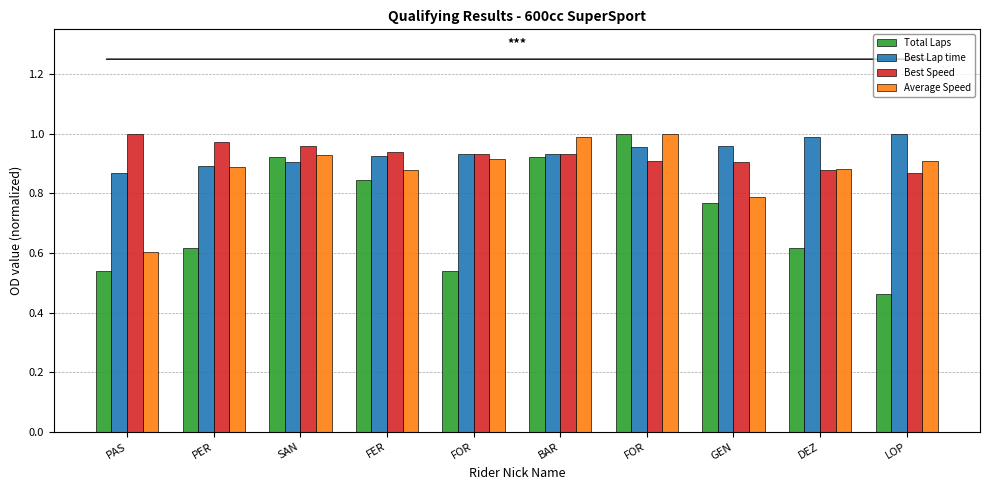

Reading left to right, what are all the values shown in this chart?

Total Laps: PAS=0.5	PER=0.6	SAN=0.9	FER=0.8	FOR=0.5	BAR=0.9	FOR=1.0	GEN=0.8	DEZ=0.6	LOP=0.5
Best Lap time: PAS=0.9	PER=0.9	SAN=0.9	FER=0.9	FOR=0.9	BAR=0.9	FOR=1.0	GEN=1.0	DEZ=1.0	LOP=1.0
Best Speed: PAS=1.0	PER=1.0	SAN=1.0	FER=0.9	FOR=0.9	BAR=0.9	FOR=0.9	GEN=0.9	DEZ=0.9	LOP=0.9
Average Speed: PAS=0.6	PER=0.9	SAN=0.9	FER=0.9	FOR=0.9	BAR=1.0	FOR=1.0	GEN=0.8	DEZ=0.9	LOP=0.9